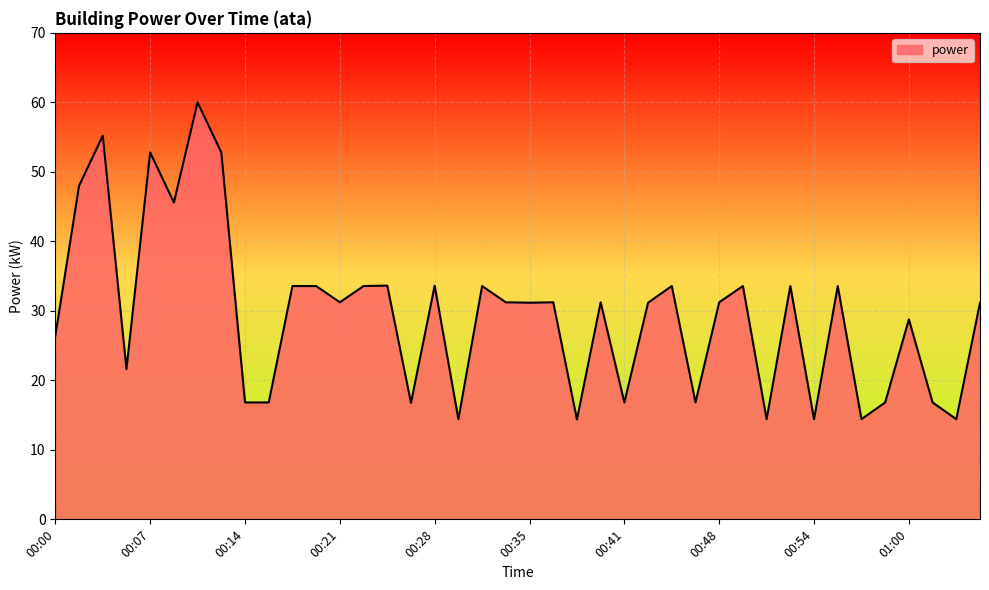

What is the minimum value shown in the chart?

14.4